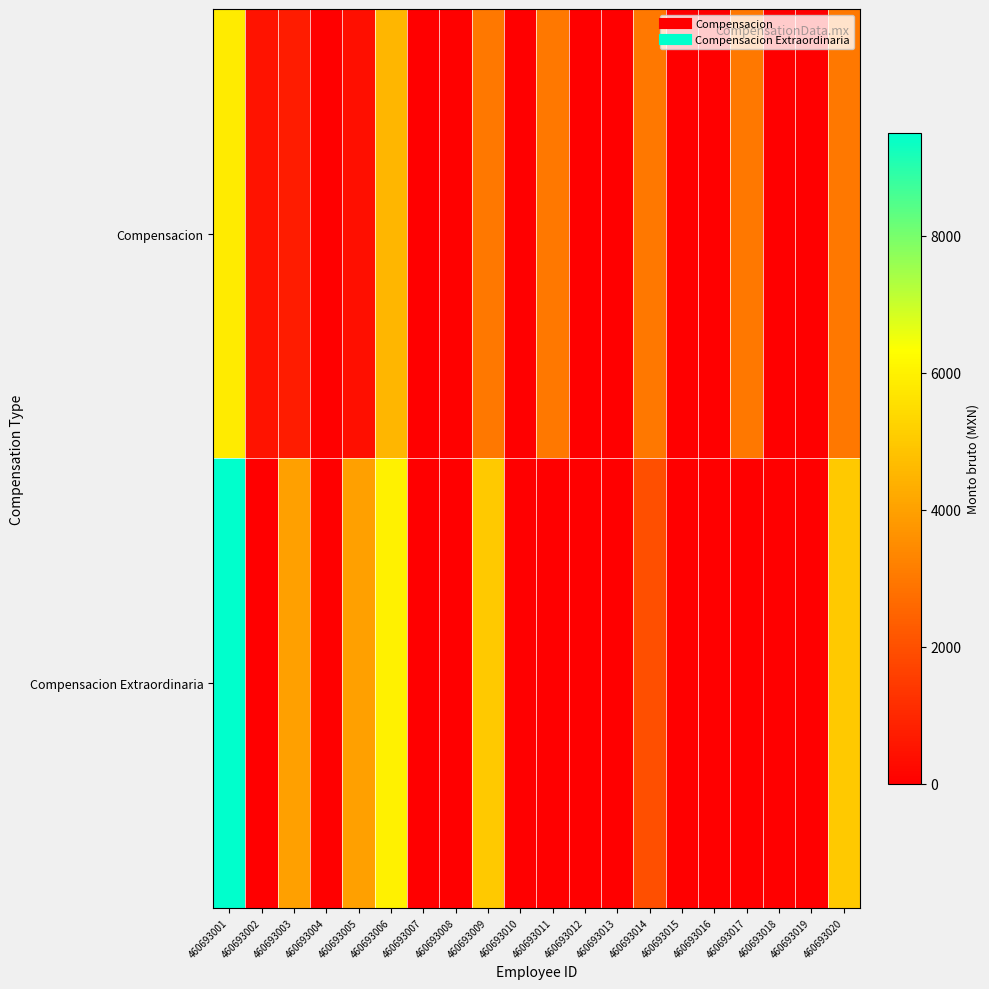

What is the total value across all series at 460693002?

502.3